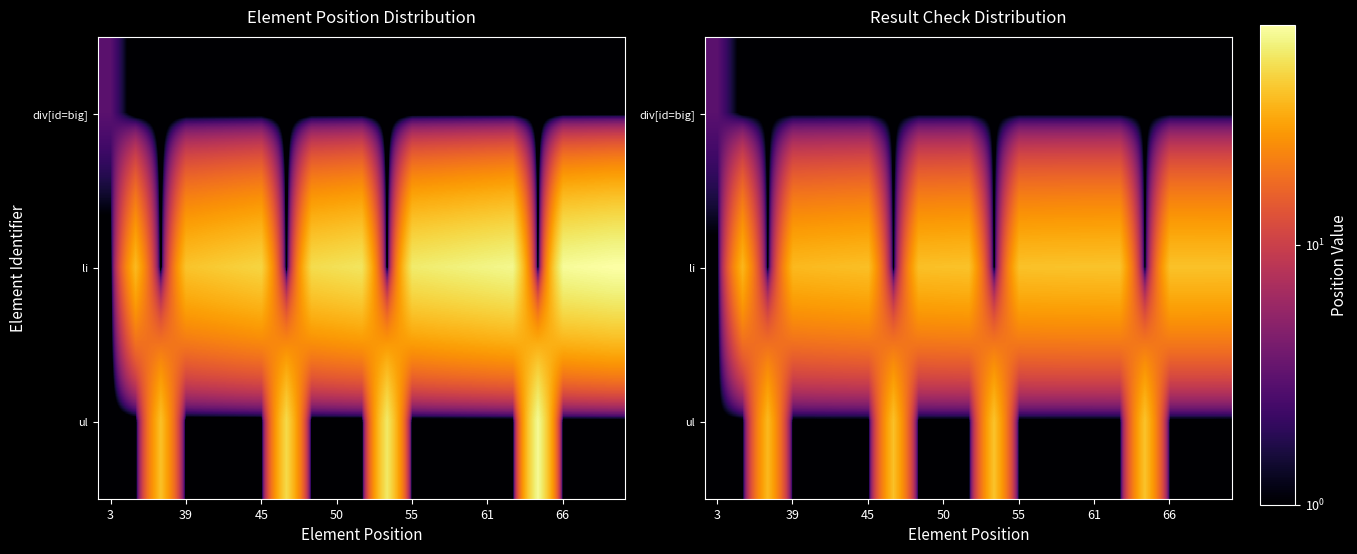

What is the greatest value displayed?

39.0